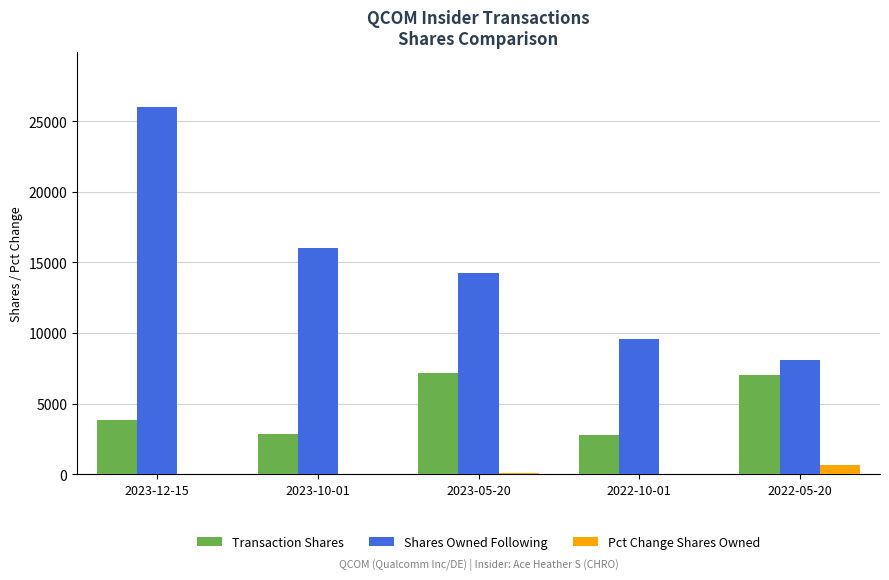

How many data points does each series have?

5